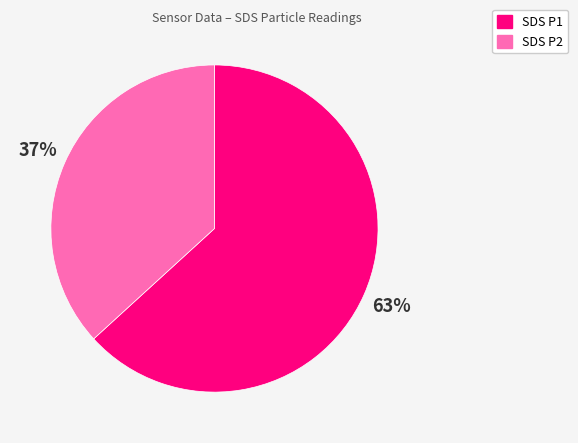

Is it true that SDS P1 is 70% of the pie?

False